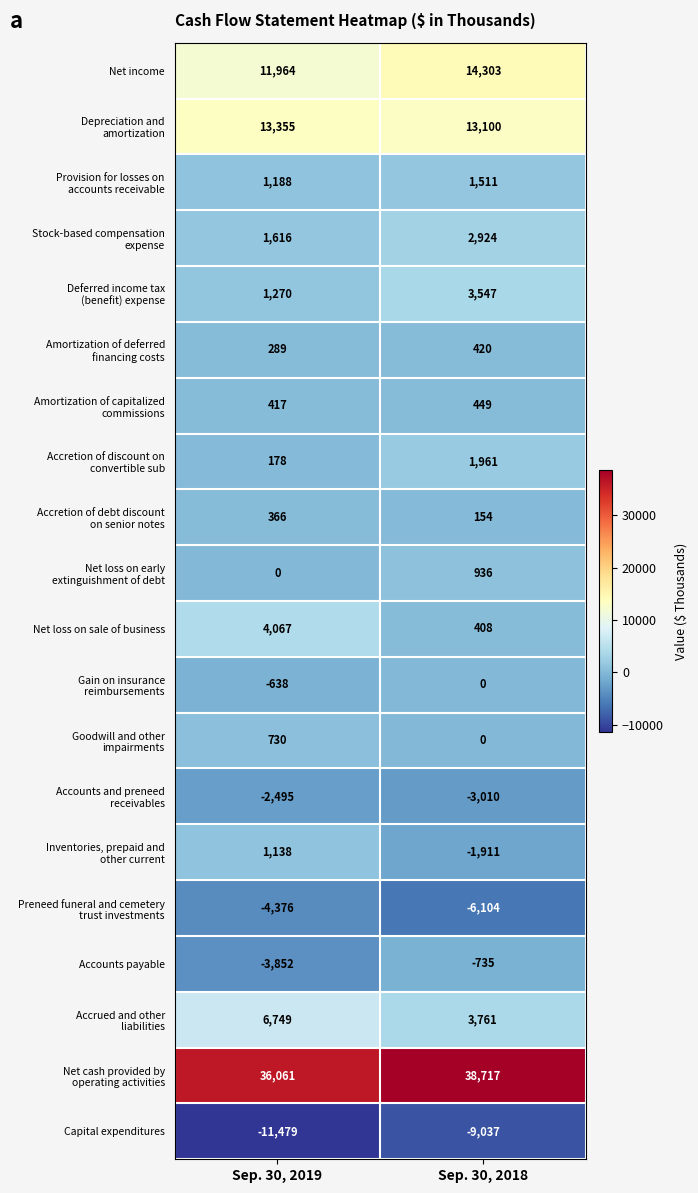

How many series are shown in this chart?

20